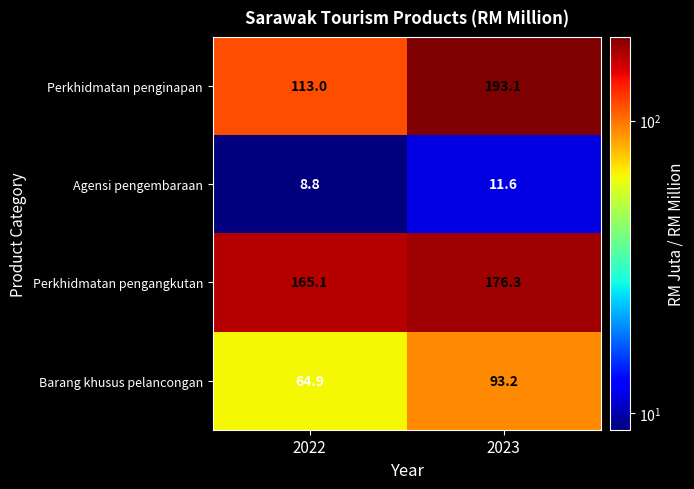

At how many categories does at least one series exceed 170?

1